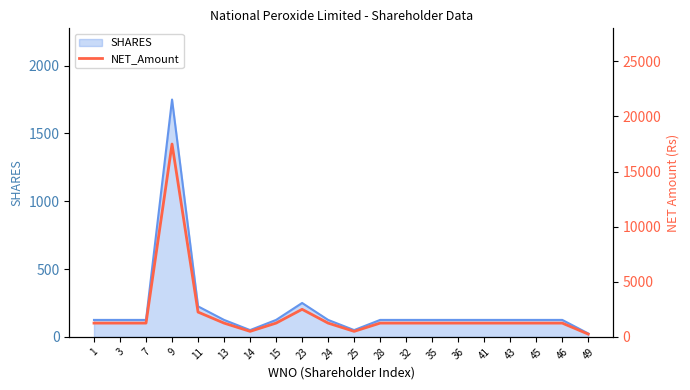

List the labels in order of value, smallest first.

49, 14, 25, 1, 3, 7, 13, 15, 24, 28, 32, 35, 36, 41, 43, 45, 46, 11, 23, 9